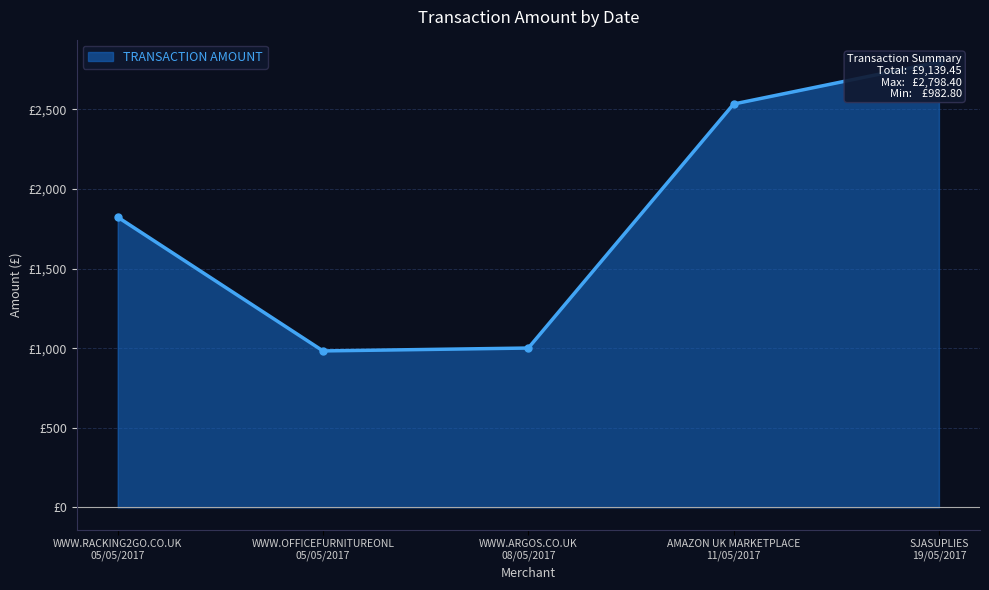

Which label corresponds to the smallest value in the chart?

WWW.OFFICEFURNITUREONL 05/05/2017